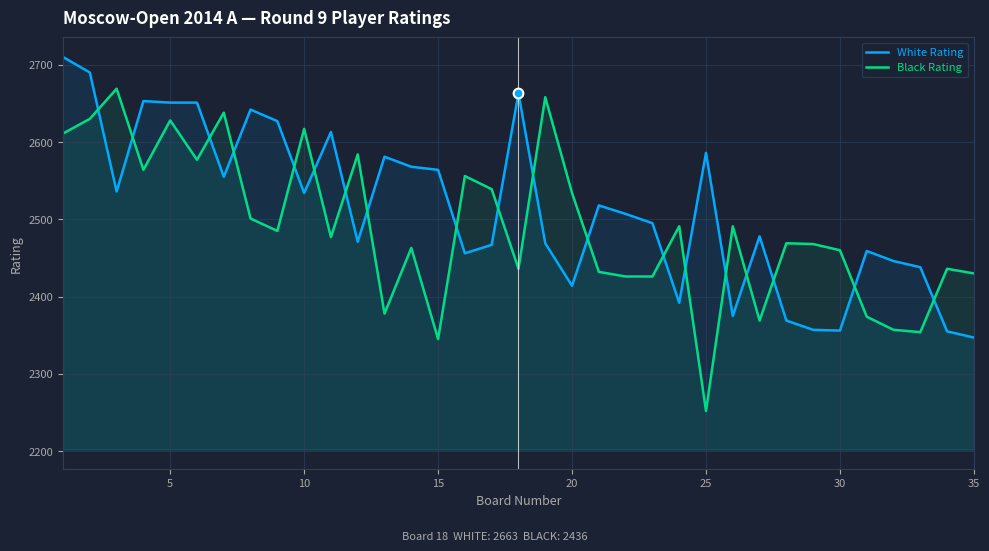

What is the difference between the highest and lowest values at 10?

83